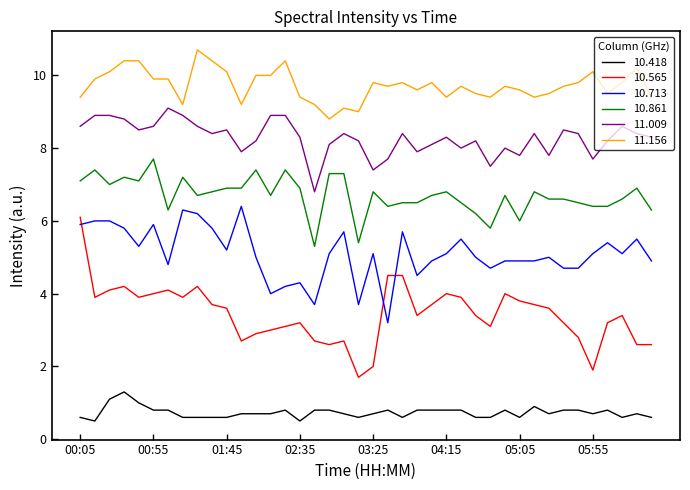

True or false: 11.009 and 10.565 intersect in this chart.

False